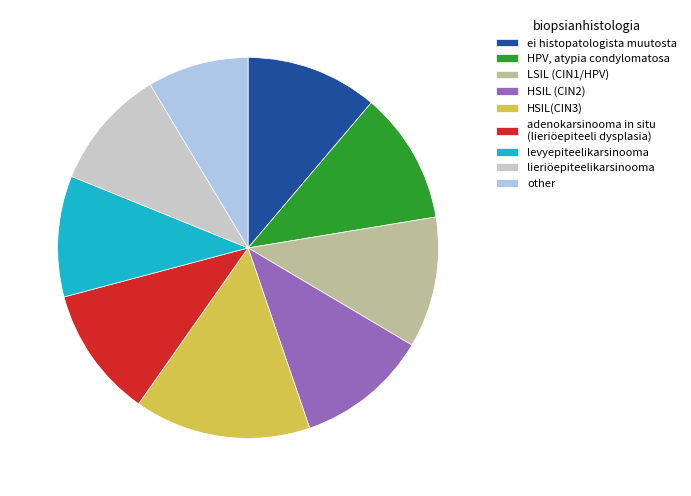

Is the sum of lieriöepiteelikarsinooma and LSIL (CIN1/HPV) greater than half?

No